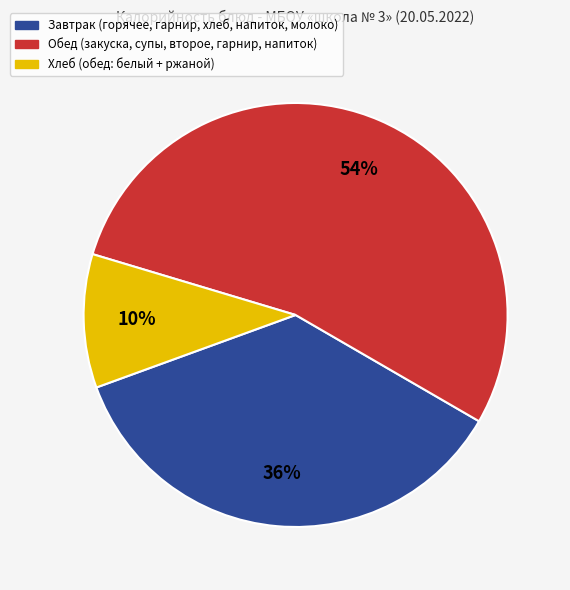

To the nearest percent, what is the average slice percentage?

33%